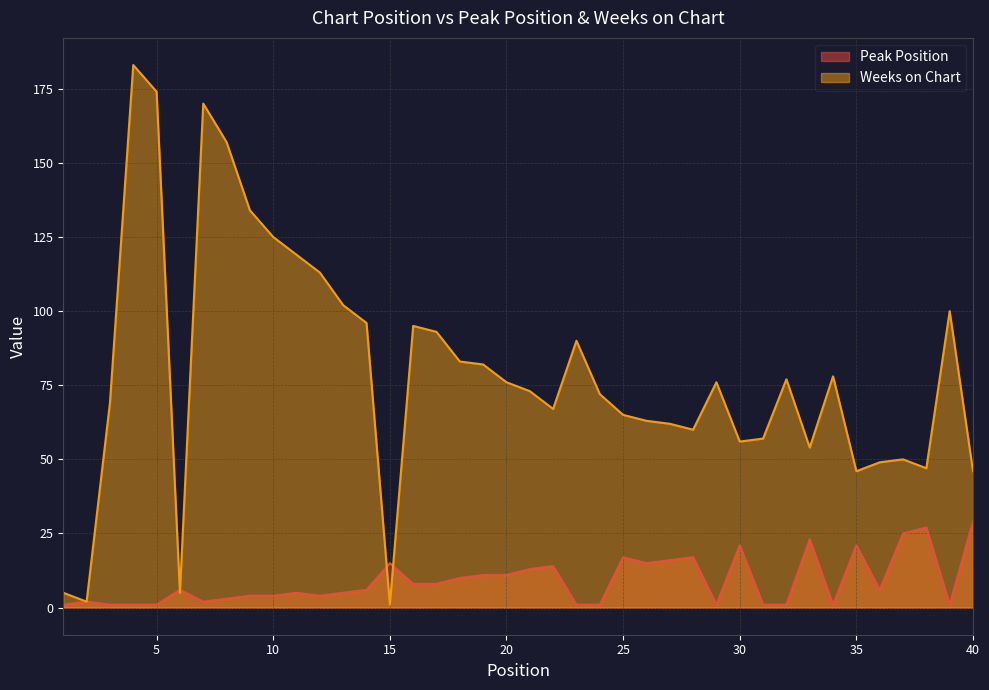

Where do Peak Position and Weeks on Chart first cross each other?

5 and 6